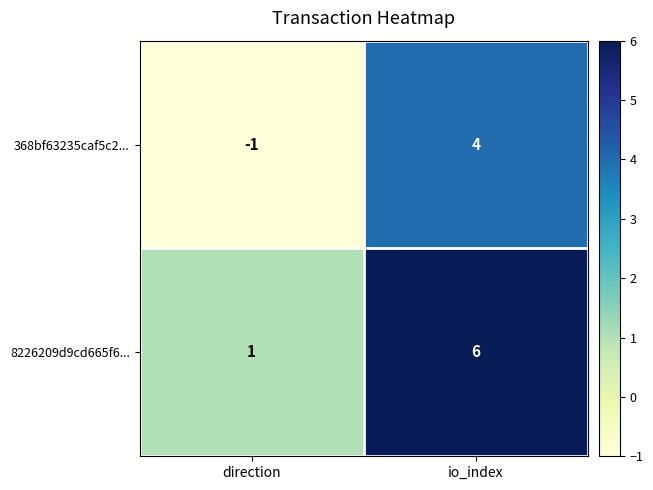

Rank the categories by 8226209d9cd665f6... value from highest to lowest.

io_index, direction